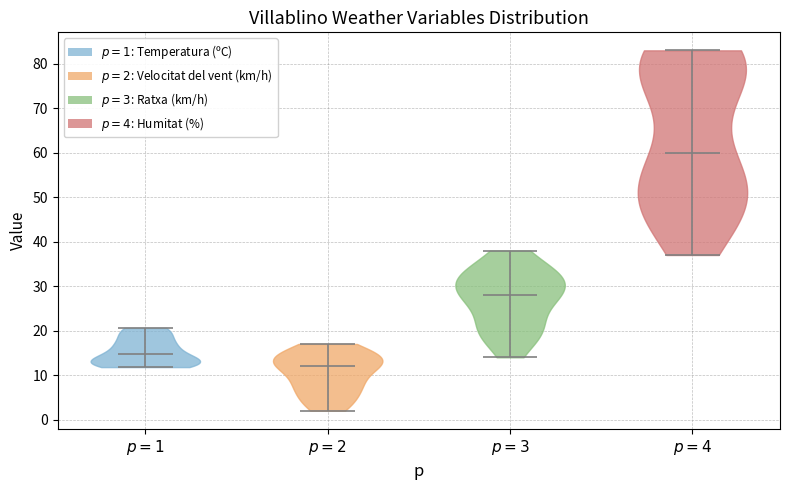

Which violin has the lowest median line?

$p = 2$